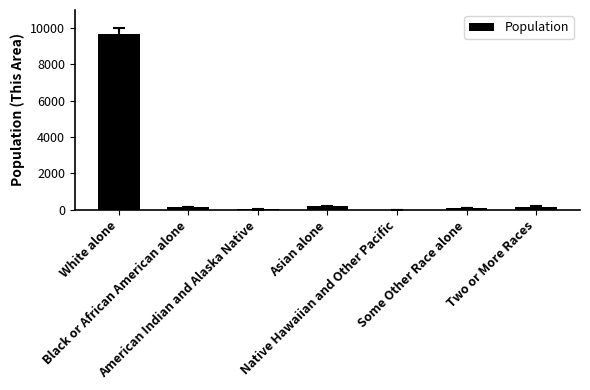

What is the sum of all values?

10300